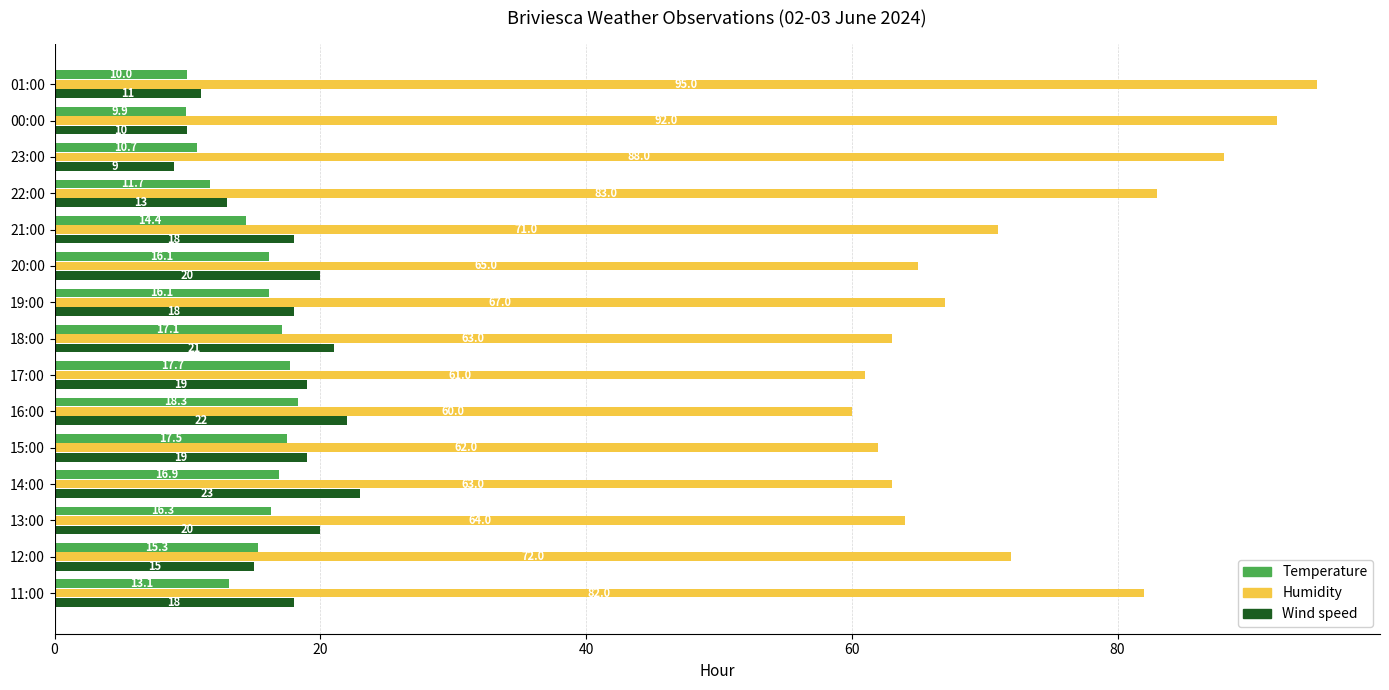

At which label does Humidity reach its minimum?

16:00